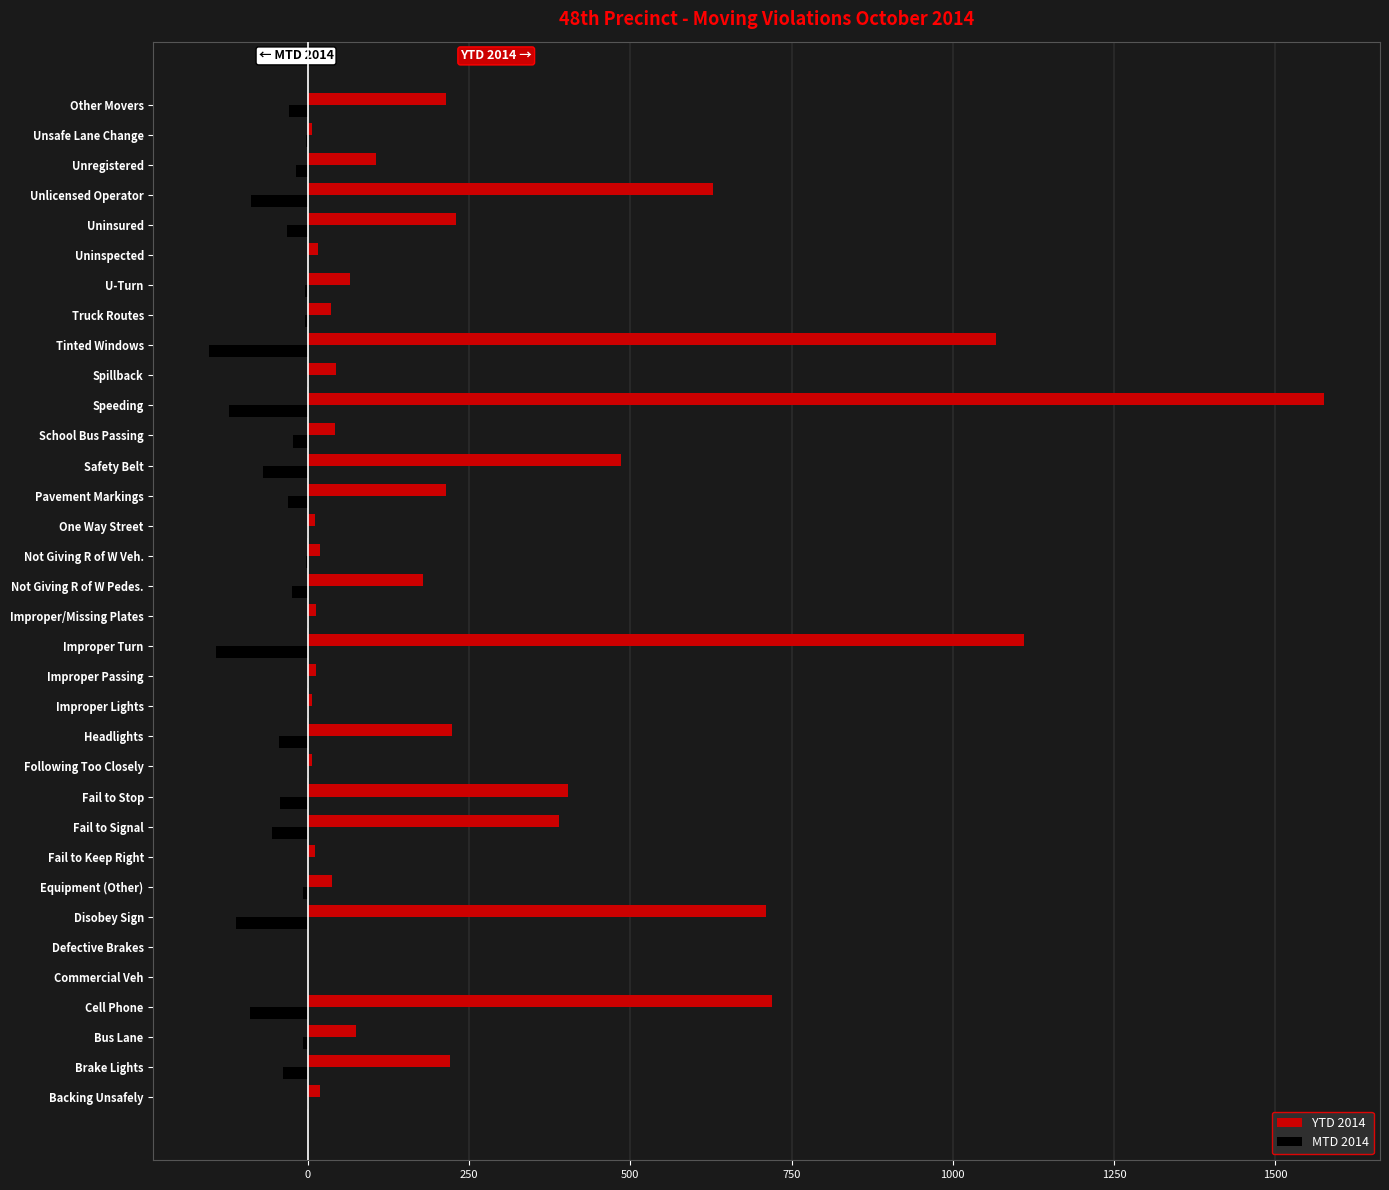

How many categories are shown in the chart?

34